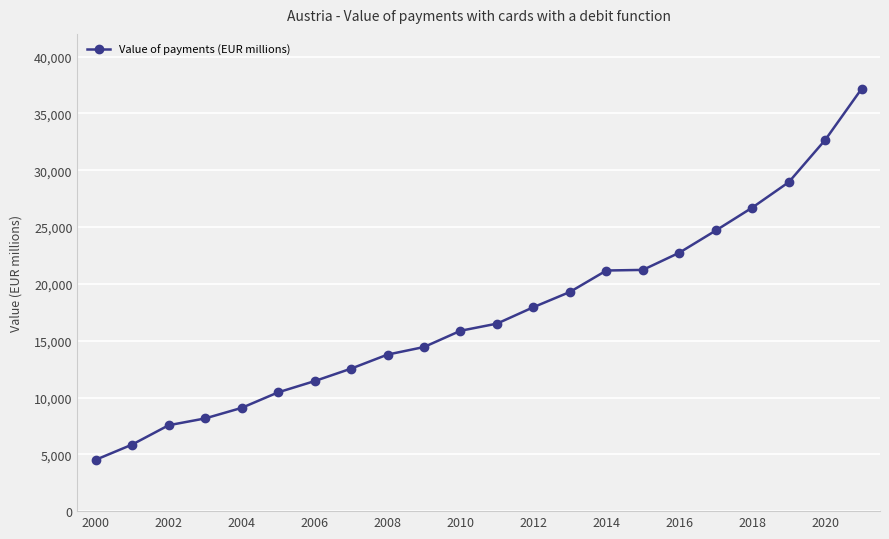

What is the smallest value displayed?

4520.0